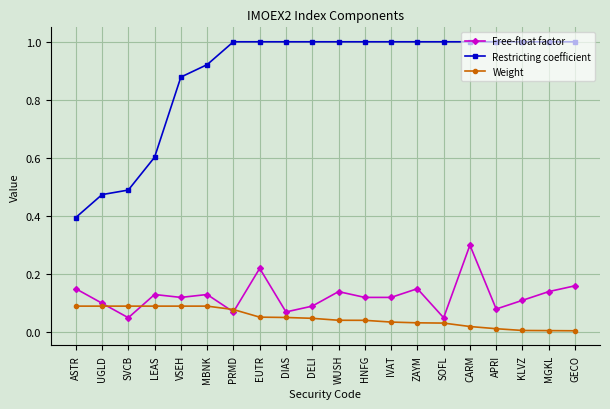

What position from the right is KLVZ?

3